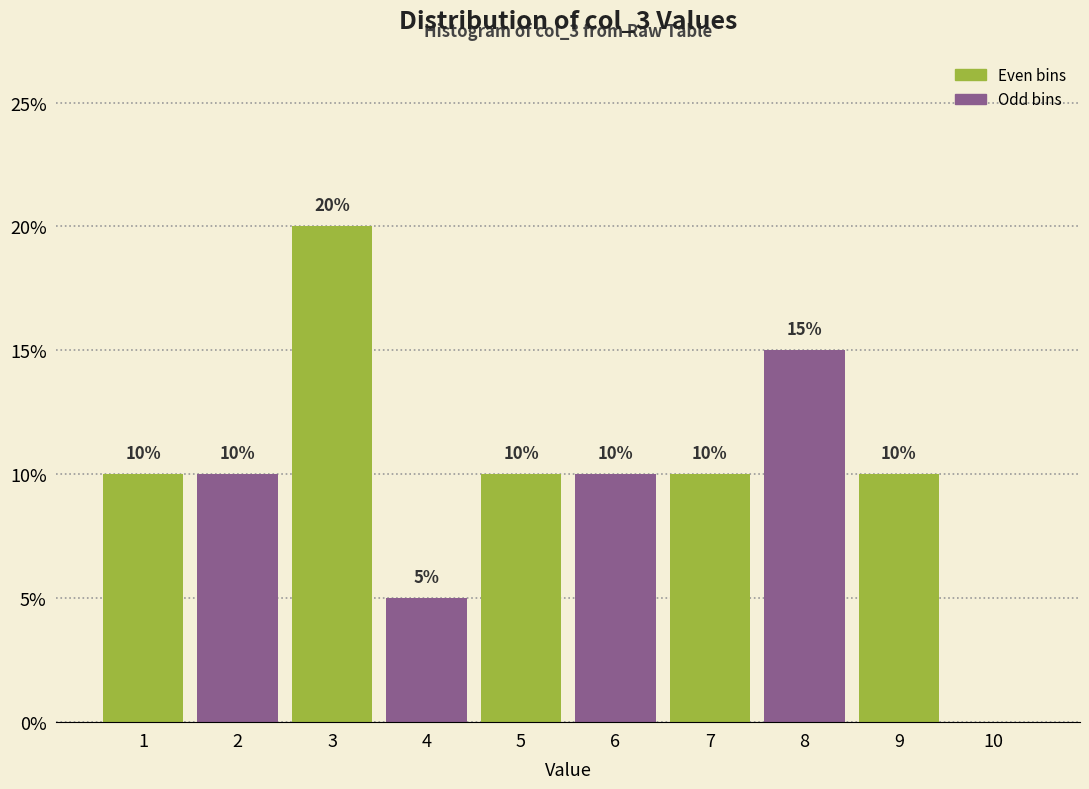

Over which range of the x-axis is the bar tallest?

2.5 to 3.5